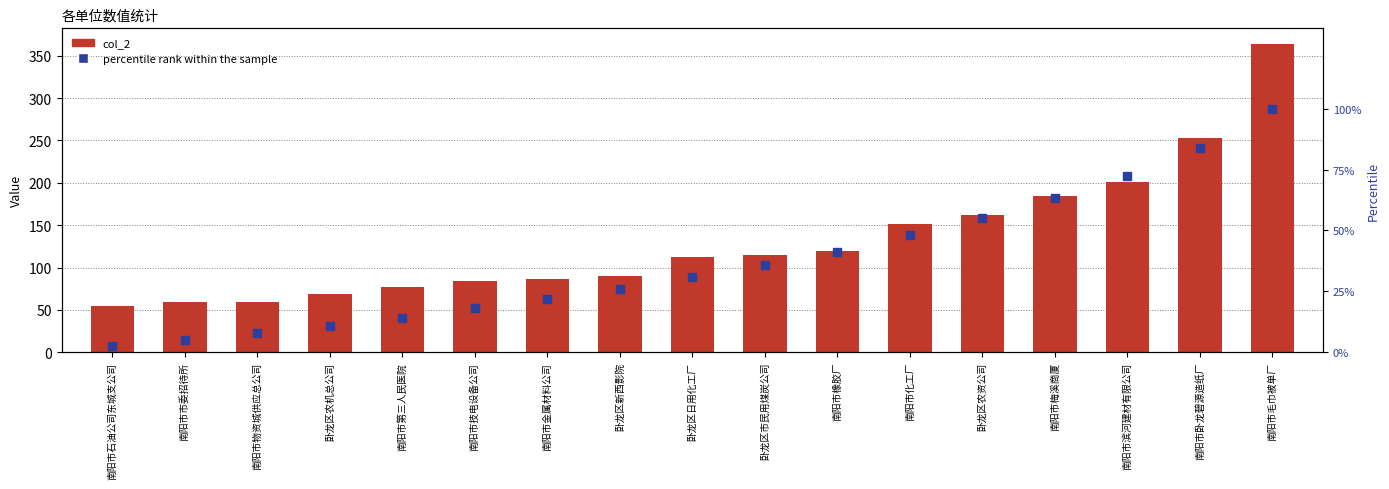

Which series contains the highest Y value?

col_2